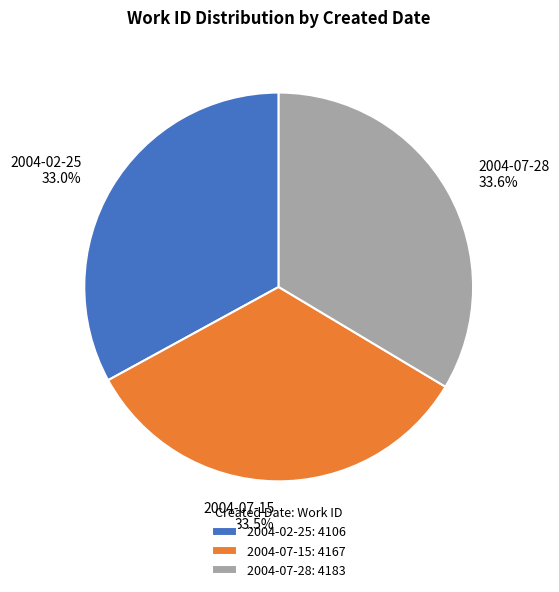

Is there any slice that represents more than half of the pie?

No